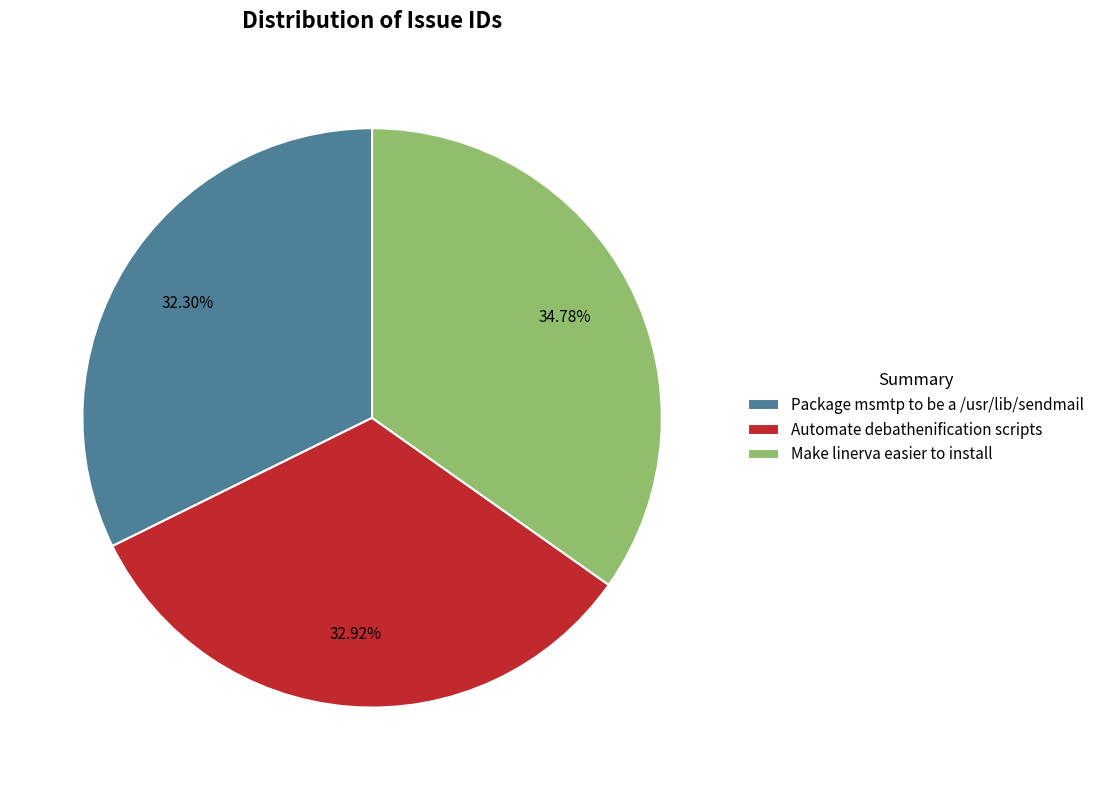

Between Package msmtp to be a /usr/lib/sendmail and Make linerva easier to install, which is larger?

Make linerva easier to install